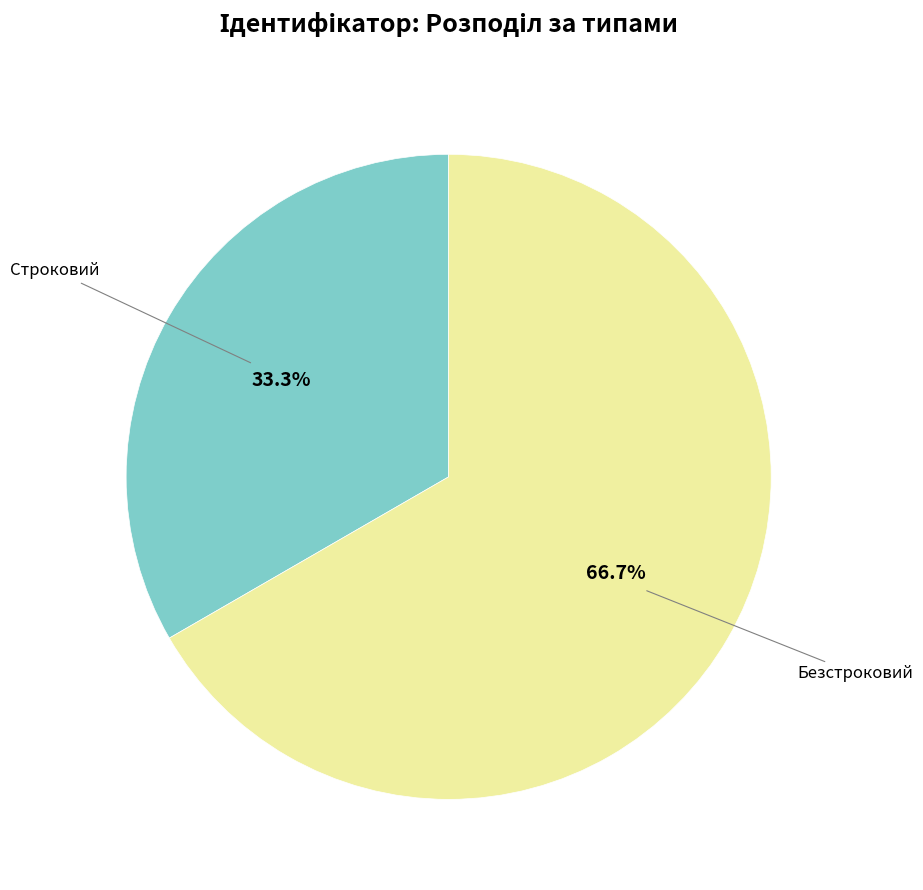

Is there a majority slice in this chart?

Yes